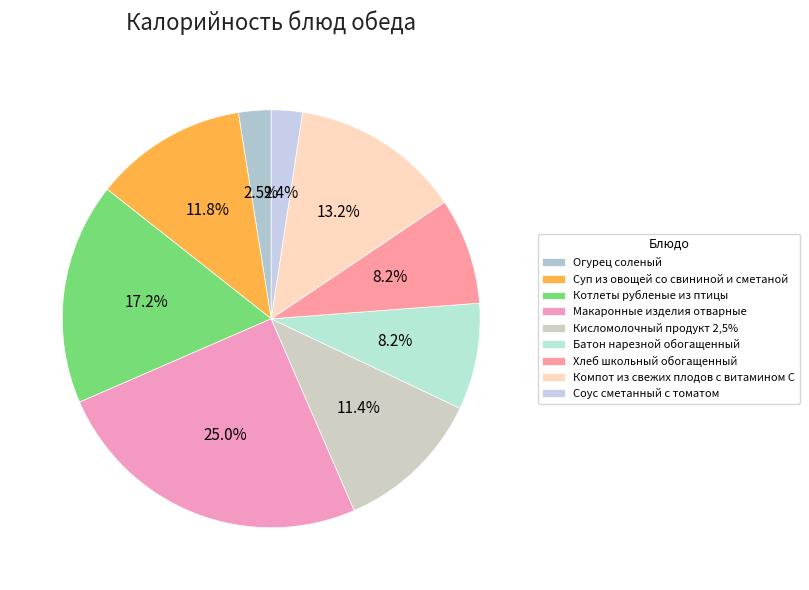

How many slices are in this pie chart?

9